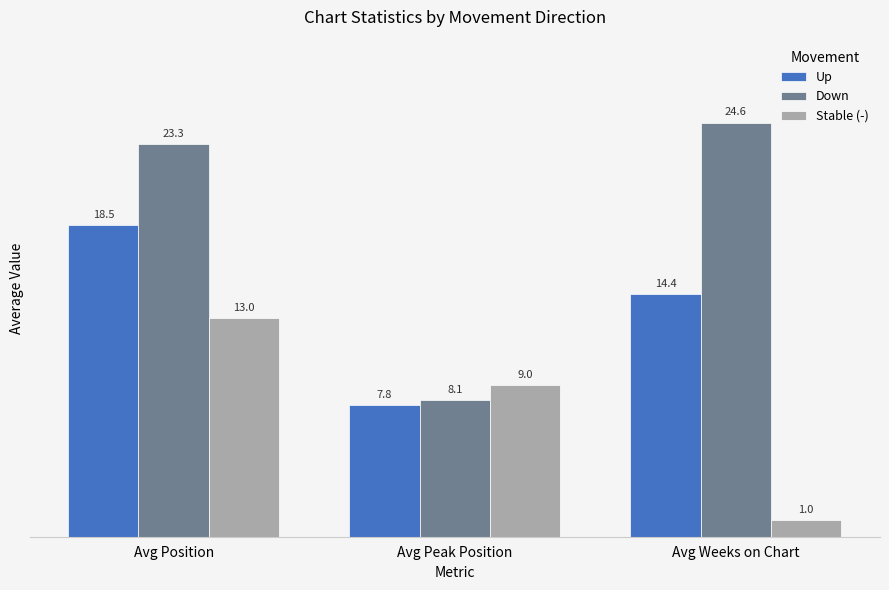

Rank the series at Avg Peak Position from lowest to highest value.

Up, Down, Stable (-)